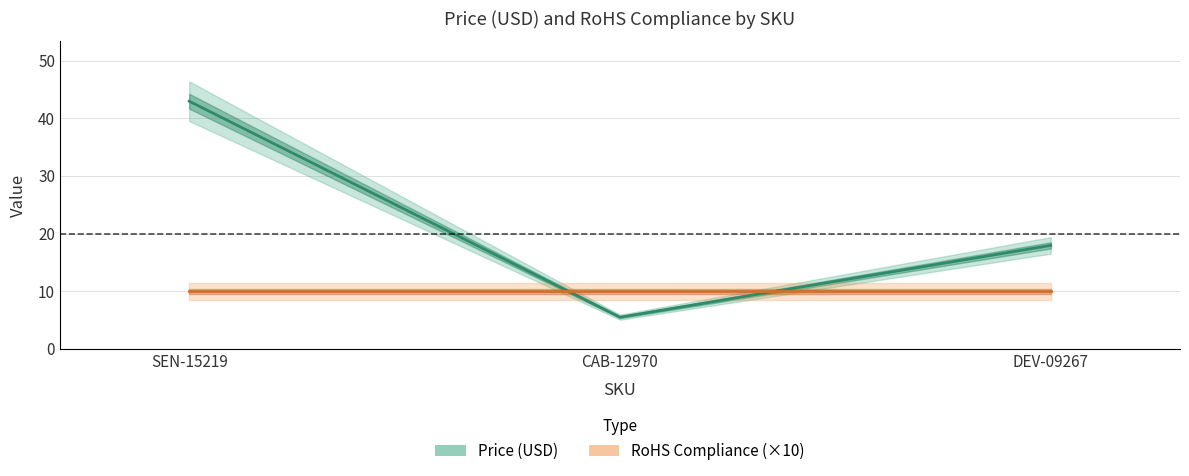

Reading left to right, transcribe all the data shown in this chart.

SEN-15219=43.0	CAB-12970=5.5	DEV-09267=17.9